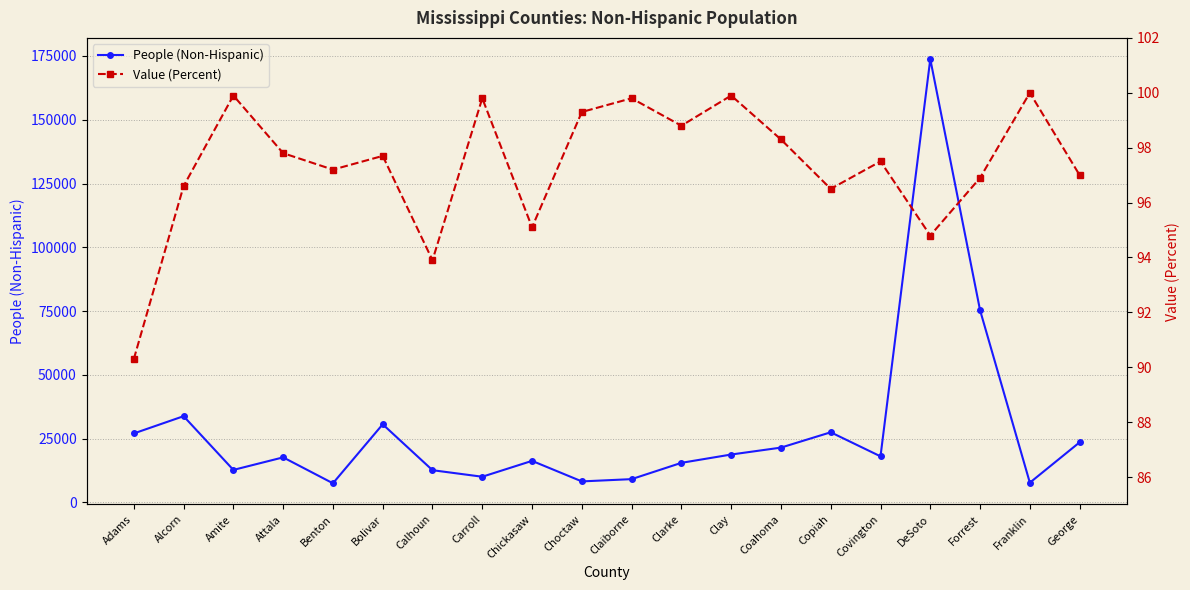

Which series has the largest total across all categories?

People (Non-Hispanic)